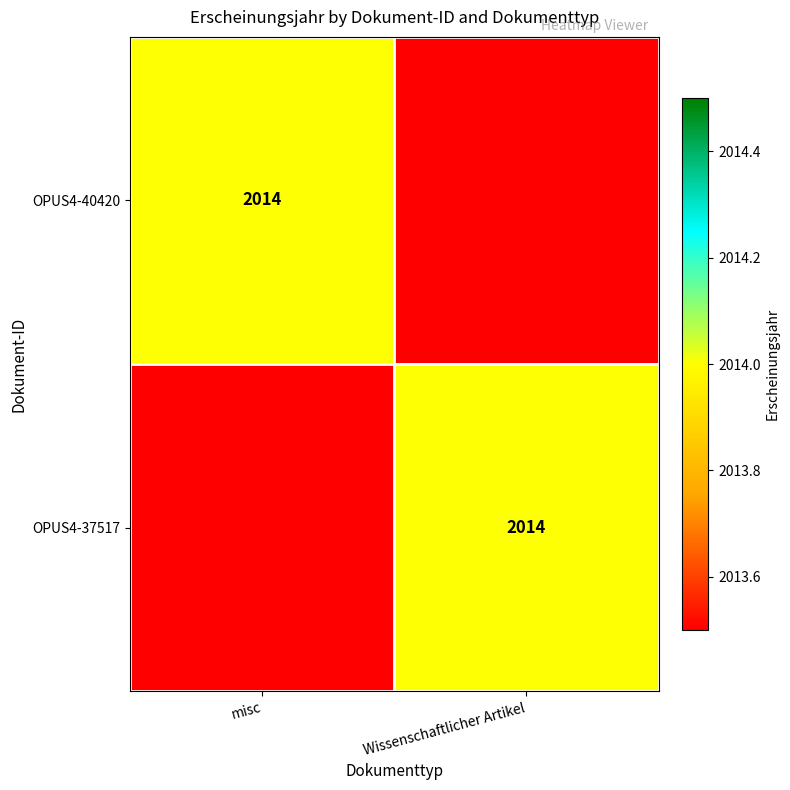

True or false: OPUS4-40420 has a value of 2014 at misc.

True